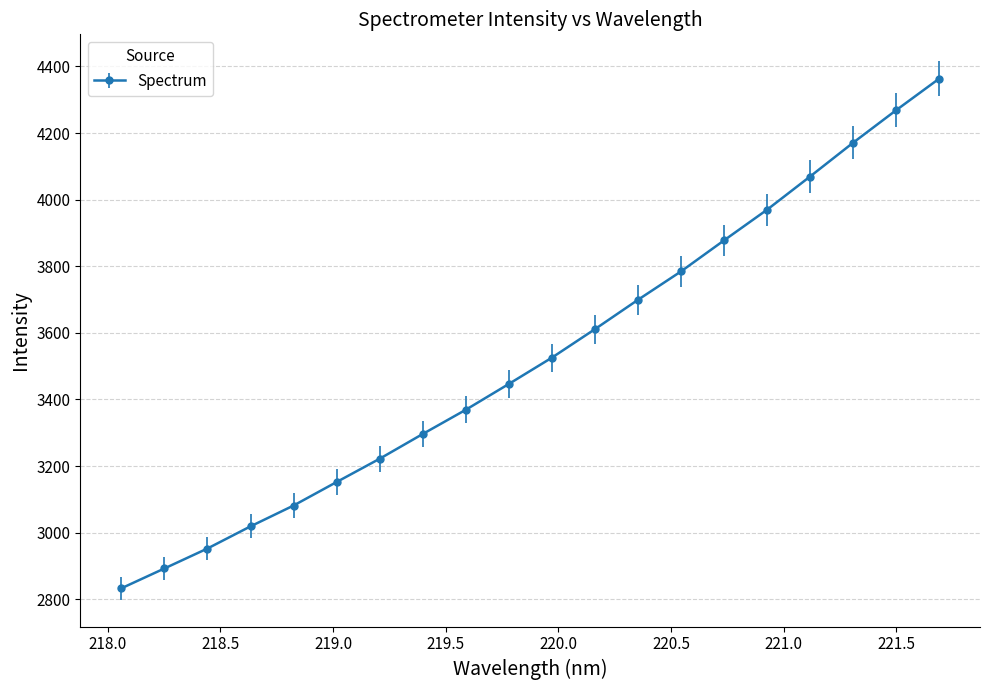

How many data points are above 3525?

10